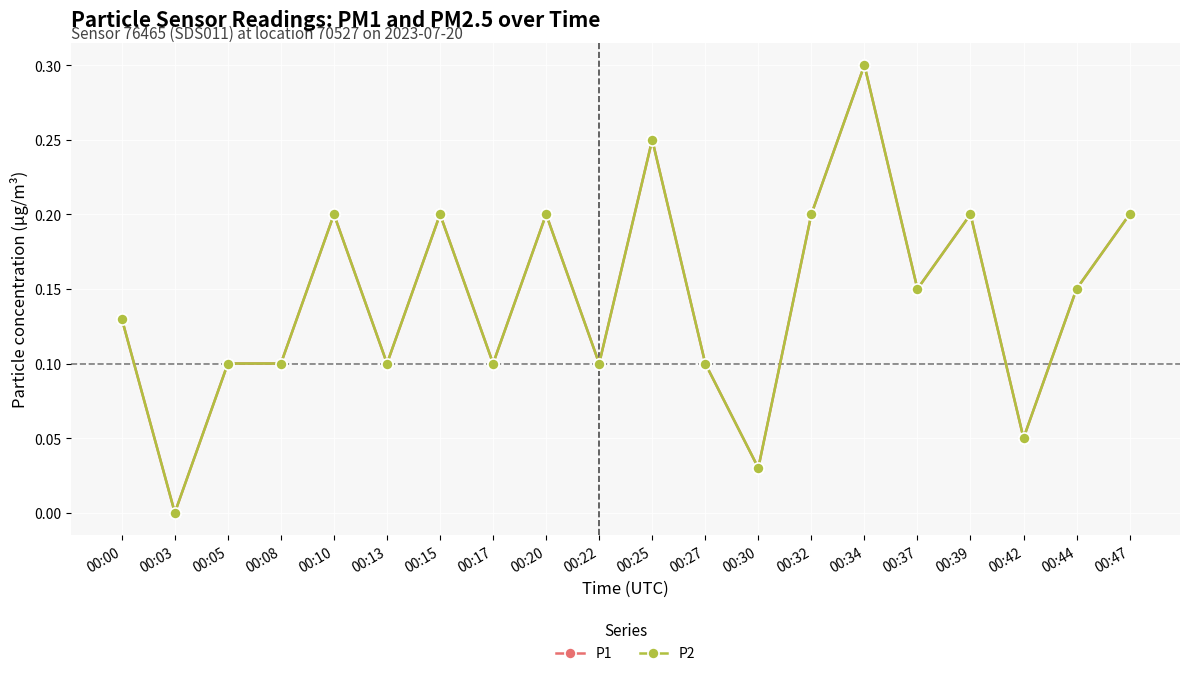

True or false: P1 and P2 intersect in this chart.

False